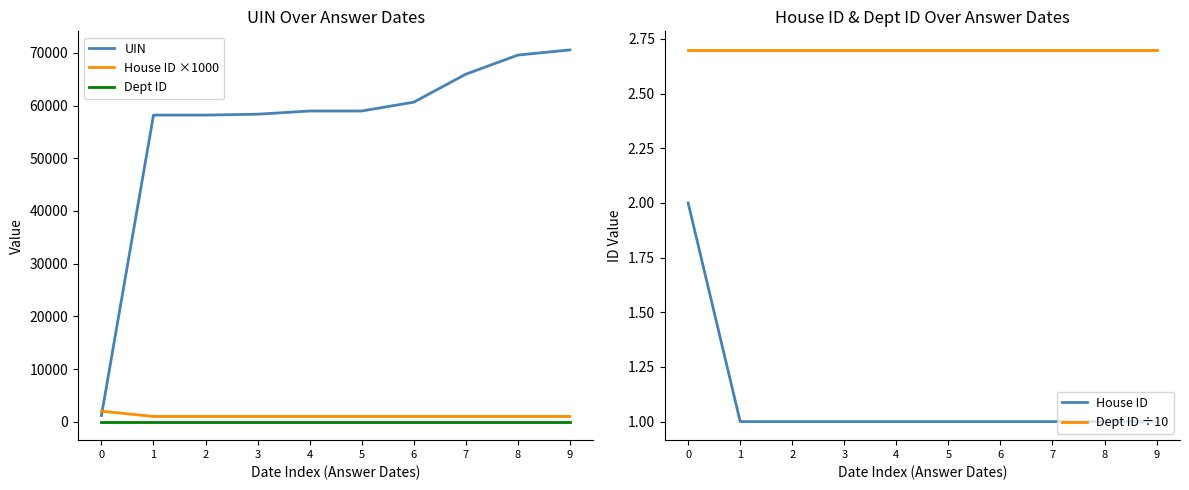

Reading right to left, extract all data points from this chart.

UIN: 70558.0	69578.0	65946.0	60642.0	58966.0	58965.0	58357.0	58192.0	58191.0	1180.0
House ID ×1000: 1000.0	1000.0	1000.0	1000.0	1000.0	1000.0	1000.0	1000.0	1000.0	2000.0
Dept ID: 27.0	27.0	27.0	27.0	27.0	27.0	27.0	27.0	27.0	27.0
House ID: 1.0	1.0	1.0	1.0	1.0	1.0	1.0	1.0	1.0	2.0
Dept ID ÷10: 2.7	2.7	2.7	2.7	2.7	2.7	2.7	2.7	2.7	2.7